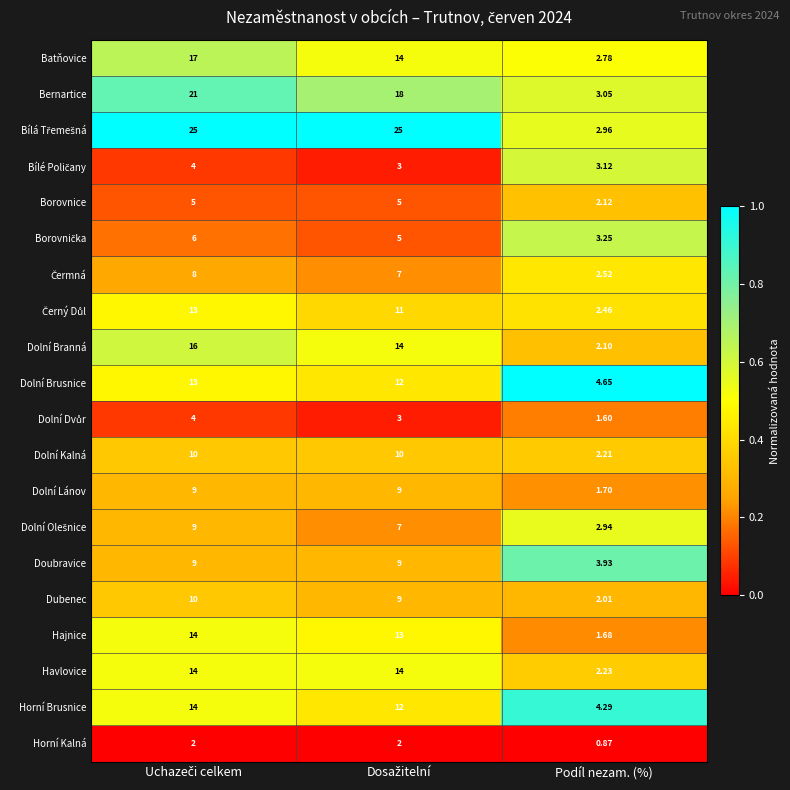

Which label corresponds to the smallest value in the chart?

Podíl nezam. (%)